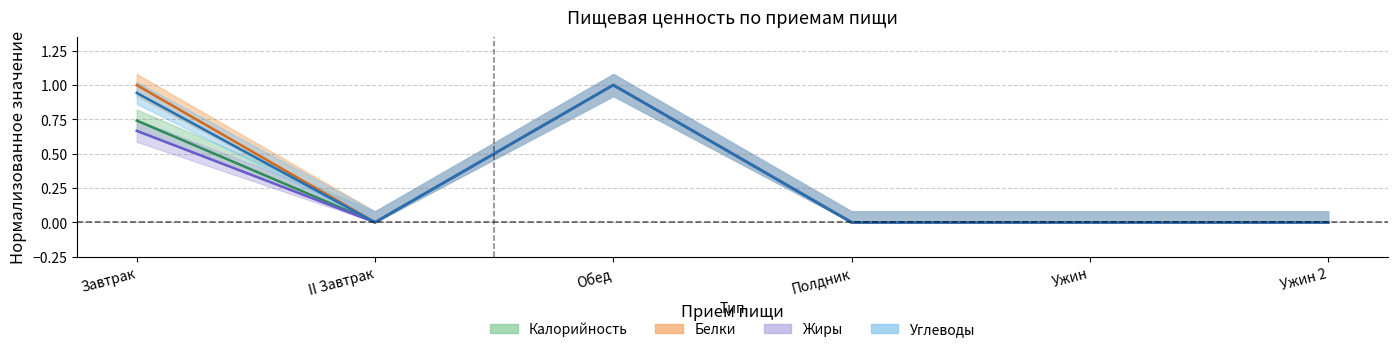

Which series changed the most between Полдник and Ужин 2?

Калорийность